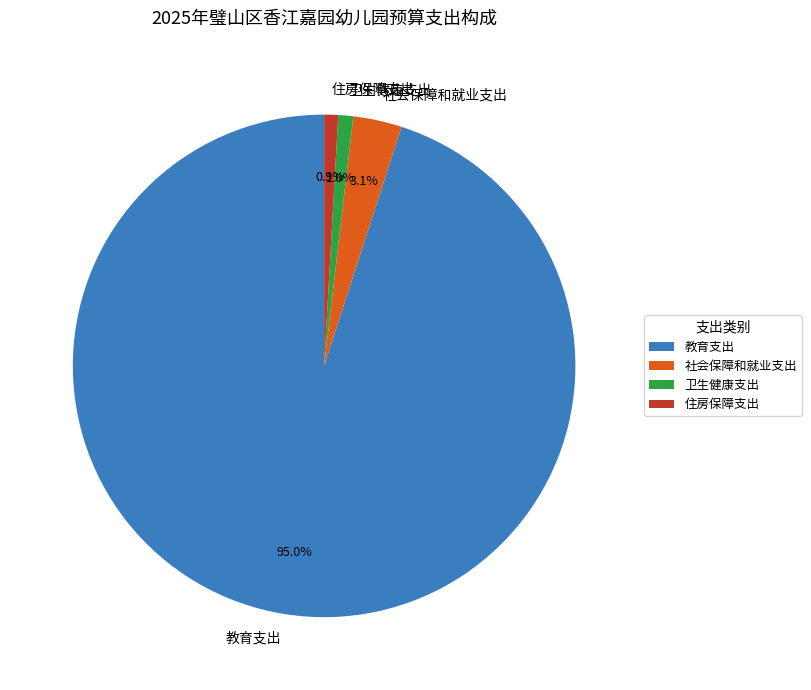

Combined, what portion of the pie is 教育支出 and 卫生健康支出?

96.0%